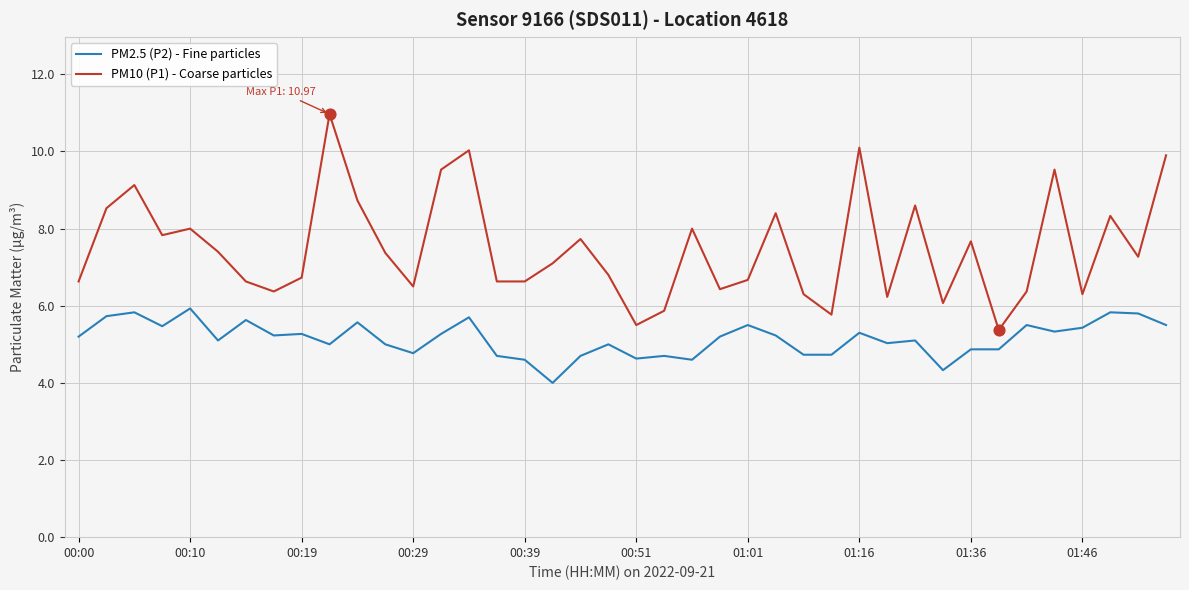

What are all the series names shown in the legend?

PM2.5 (P2) - Fine particles, PM10 (P1) - Coarse particles